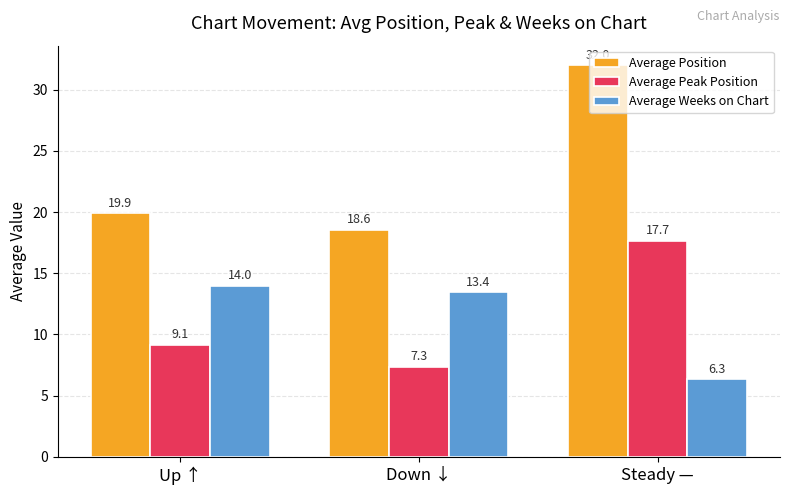

What is the difference between the maximum and second lowest values in the Average Position series?

12.1